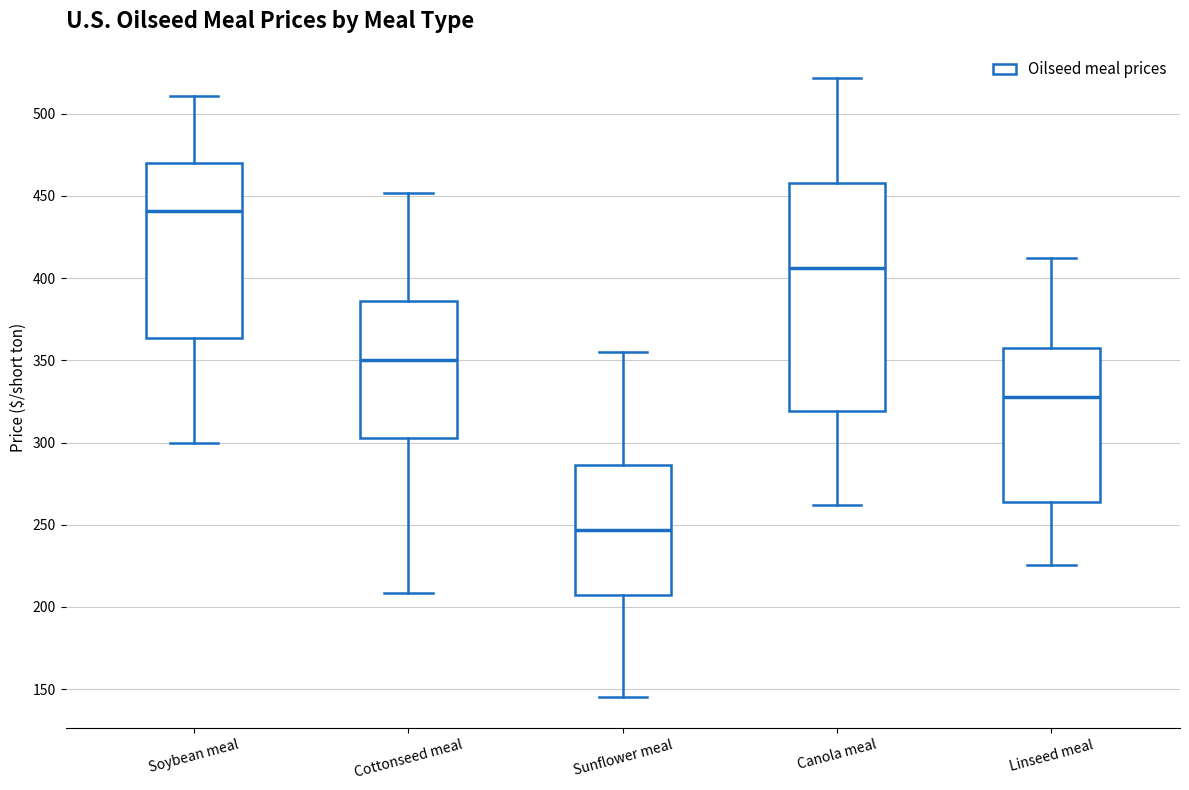

Where is the upper edge of the box for Linseed meal on the y-axis? The values are not printed on the chart, so give them approximately, as read against the axis.

360